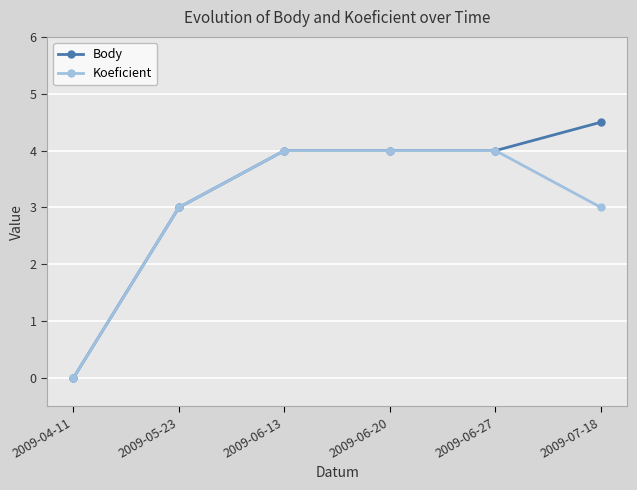

How many lines are shown in the chart?

2